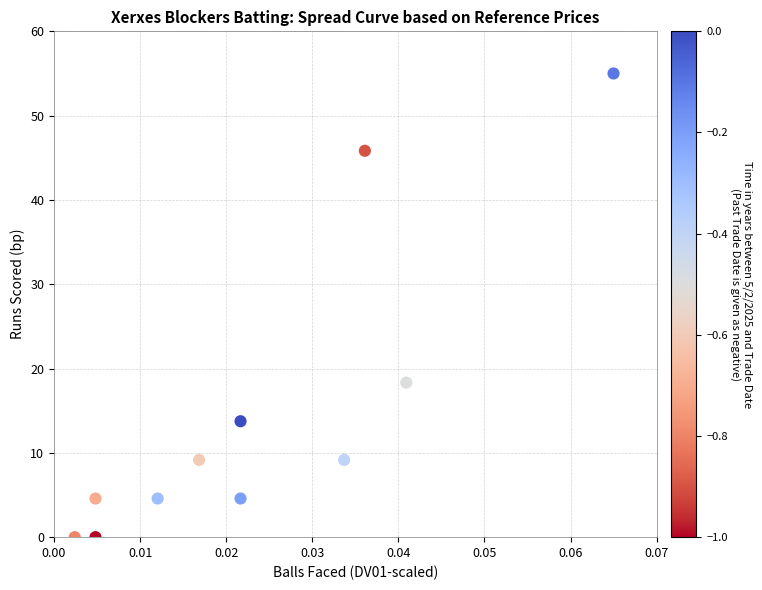

What is the average Y value?

15.0